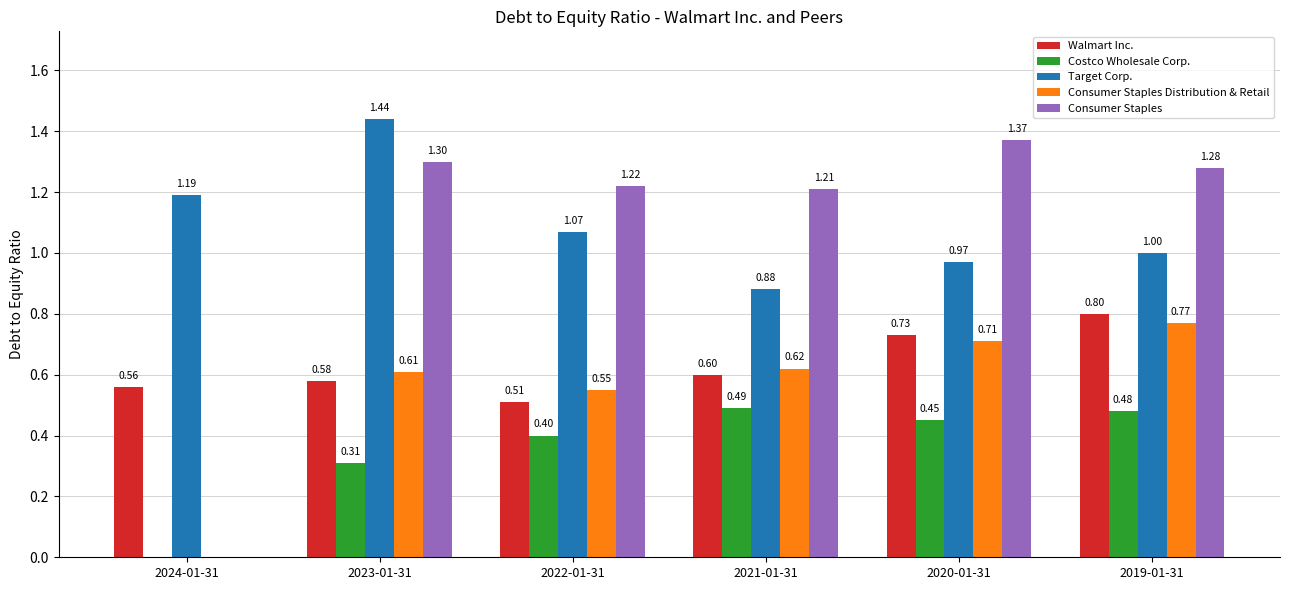

Between 2021-01-31 and 2020-01-31, which series saw the biggest shift?

Consumer Staples